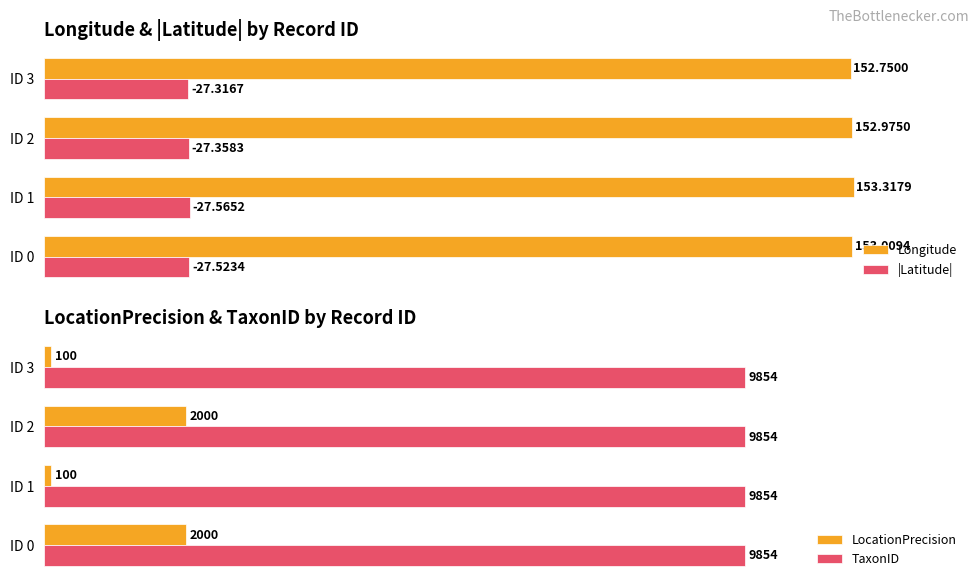

List the labels in order of |Latitude| value, smallest first.

ID 3, ID 2, ID 0, ID 1